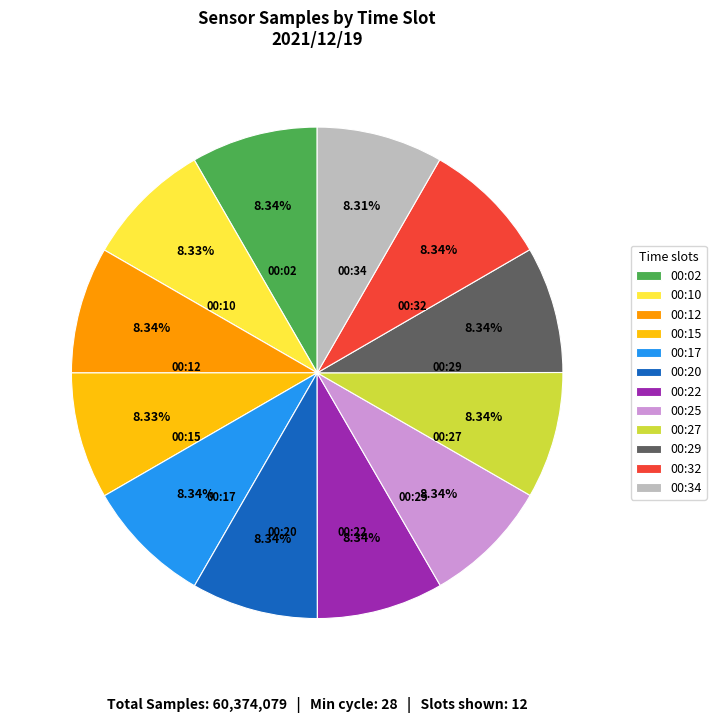

Do 00:17 and 00:02 together represent more than half of the pie?

No